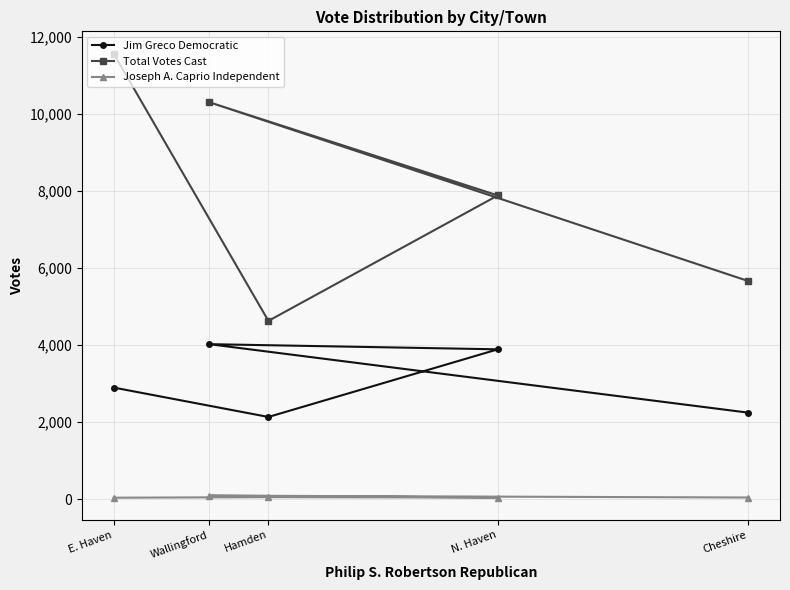

Reading right to left, extract all data points from this chart.

Jim Greco Democratic: Cheshire=2244	Wallingford=4021	N. Haven=3887	Hamden=2132	E. Haven=2895
Total Votes Cast: Cheshire=5659	Wallingford=10300	N. Haven=7880	Hamden=4625	E. Haven=11562
Joseph A. Caprio Independent: Cheshire=42	Wallingford=91	N. Haven=42	Hamden=51	E. Haven=37